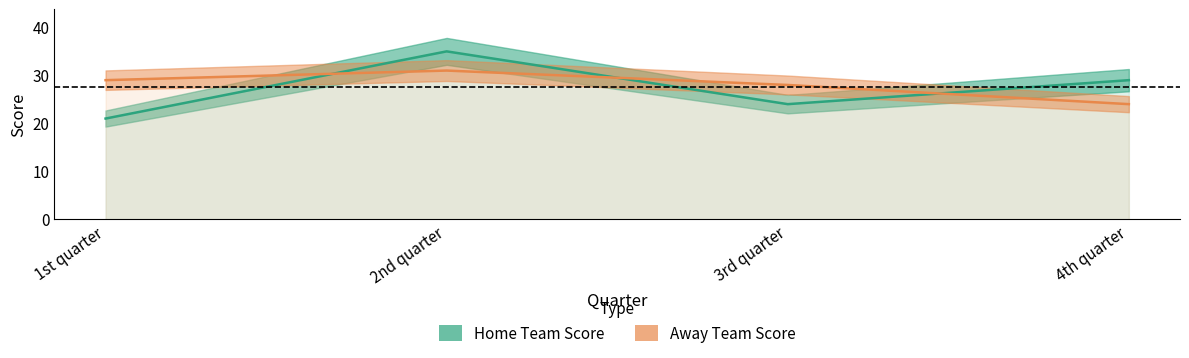

In Away Team Score, how many points are higher than both neighbors (excluding endpoints)?

1